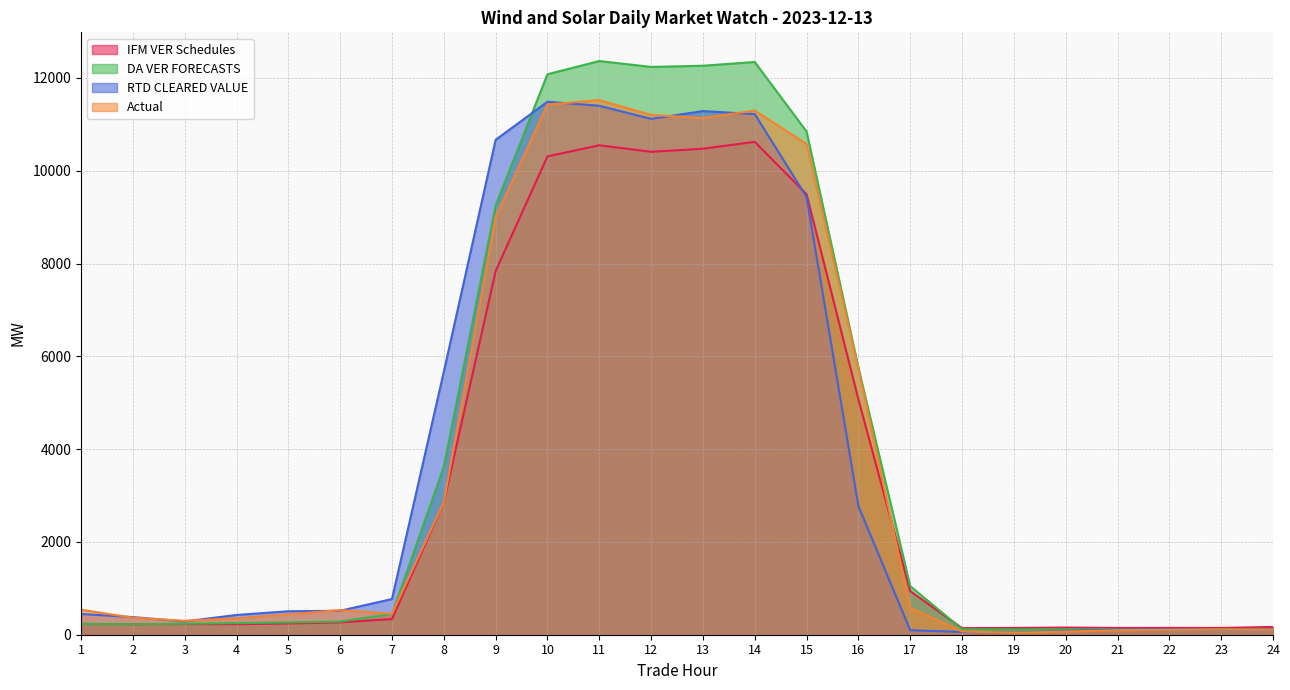

What is the value of the IFM VER Schedules point at the 4th from the left?

226.6